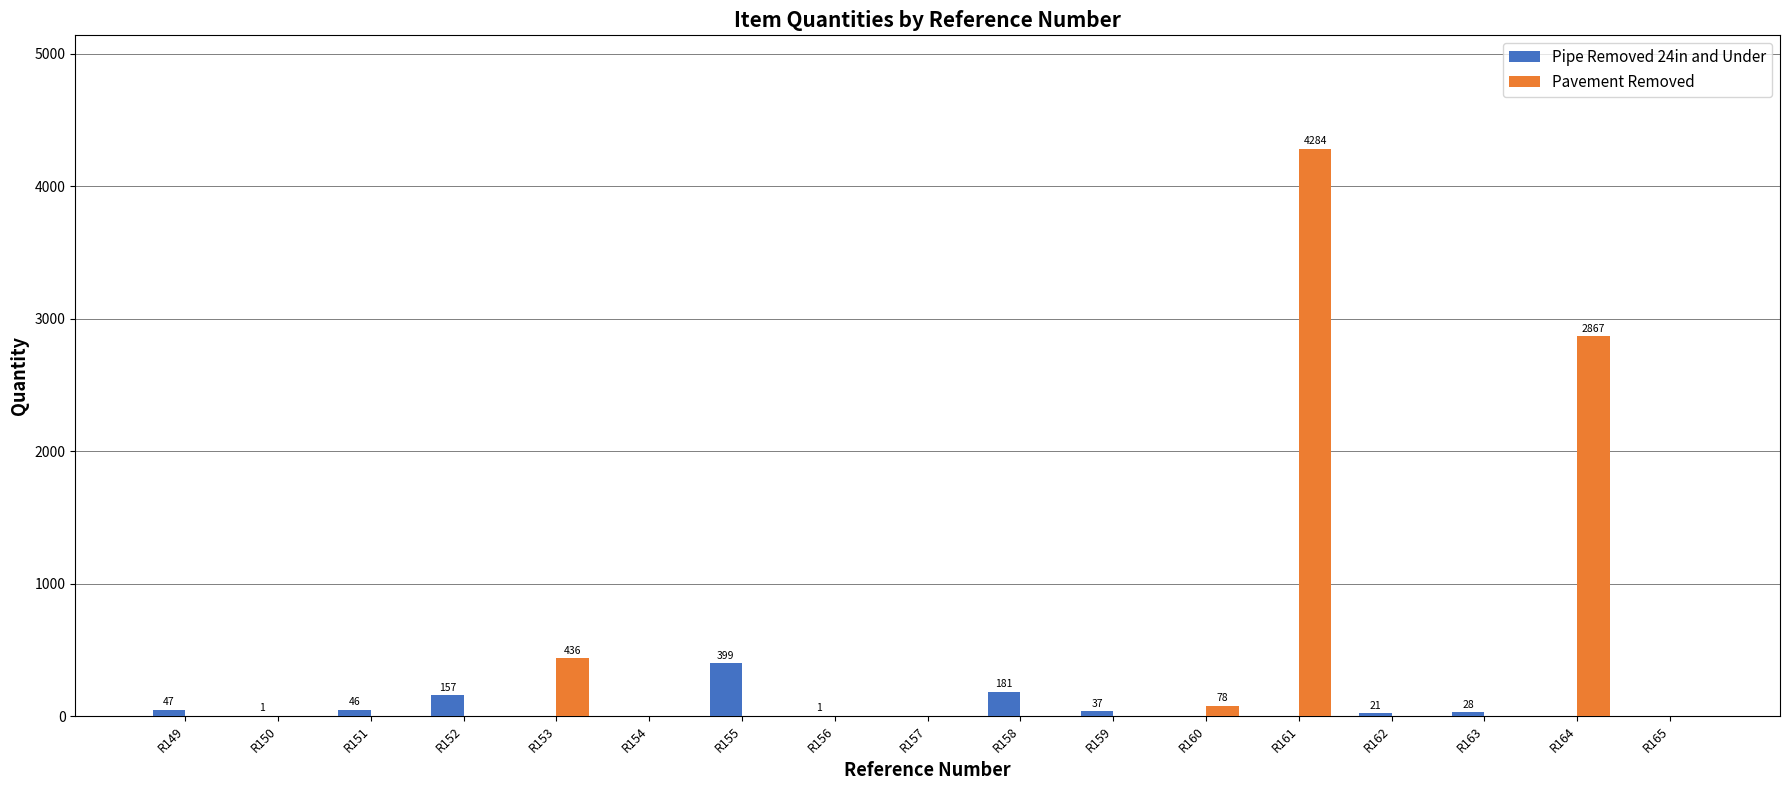

True or false: Pavement Removed has a value of 0 at R149.

True